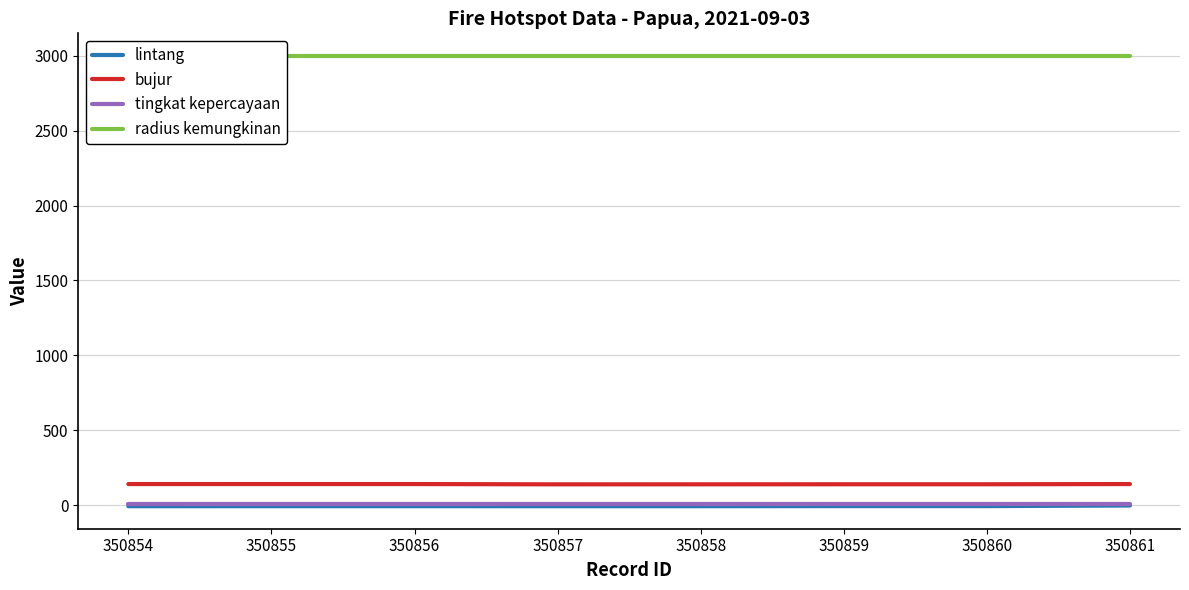

What is the value of the lintang point at the 4th from the left?

-7.5